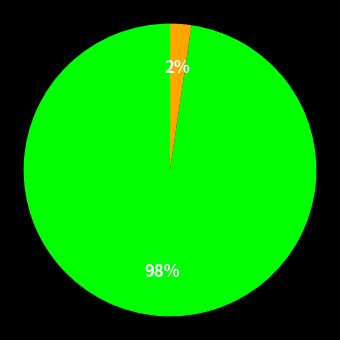

Is there any slice that represents more than half of the pie?

Yes